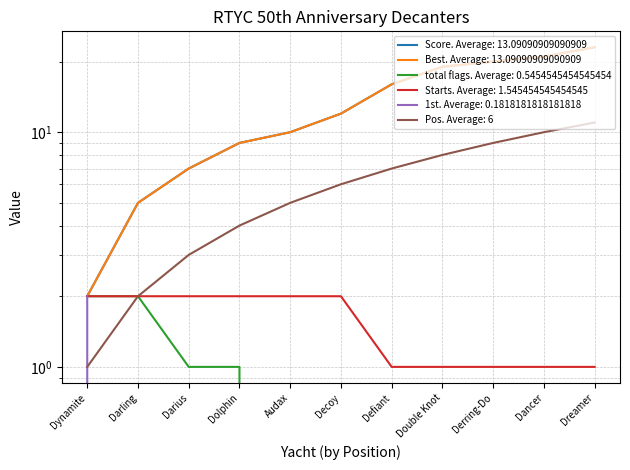

What are all the series names shown in the legend?

Score, Best, total flags, Starts, 1st, Pos